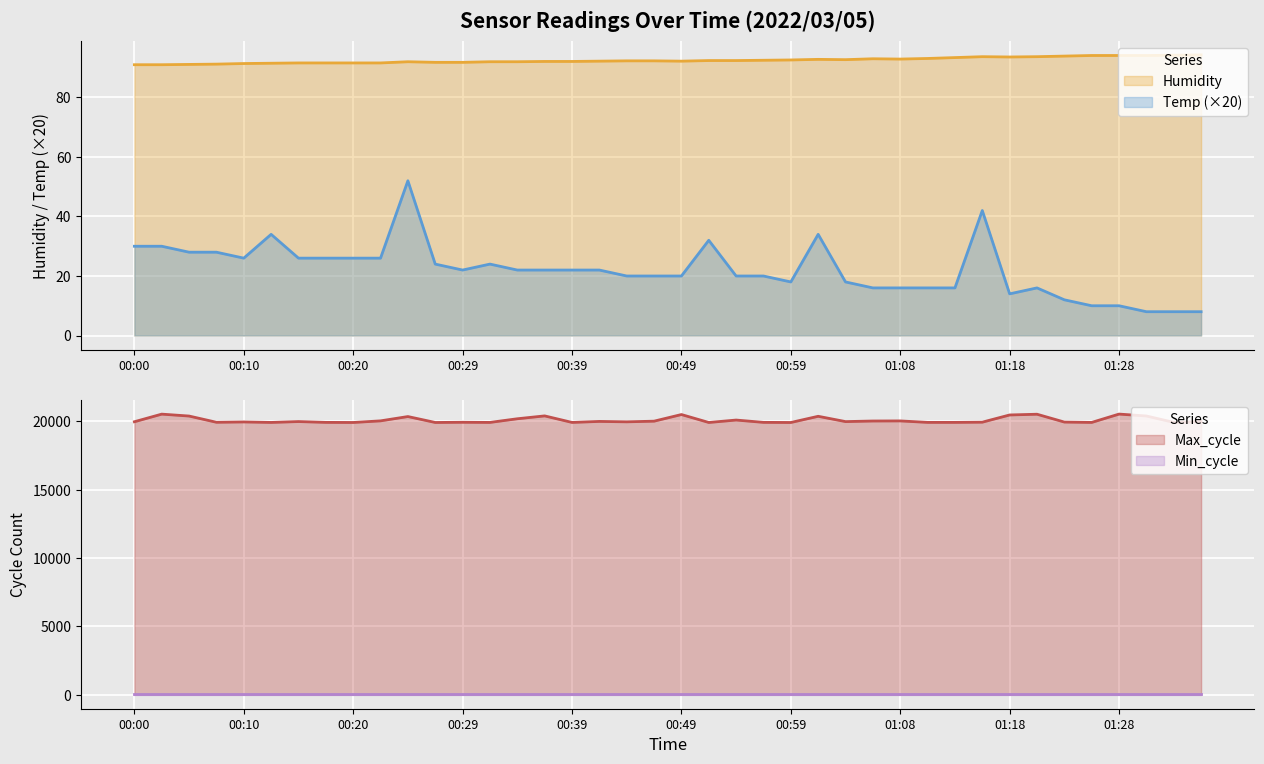

List the labels in order of Humidity value, largest first.

01:35, 01:33, 01:25, 01:28, 01:30, 01:23, 01:16, 01:21, 01:18, 01:13, 01:11, 01:06, 01:08, 01:01, 01:03, 00:59, 00:56, 00:51, 00:54, 00:44, 00:46, 00:42, 00:49, 00:37, 00:39, 00:25, 00:32, 00:34, 00:27, 00:29, 00:15, 00:17, 00:20, 00:22, 00:12, 00:10, 00:08, 00:05, 00:00, 00:03